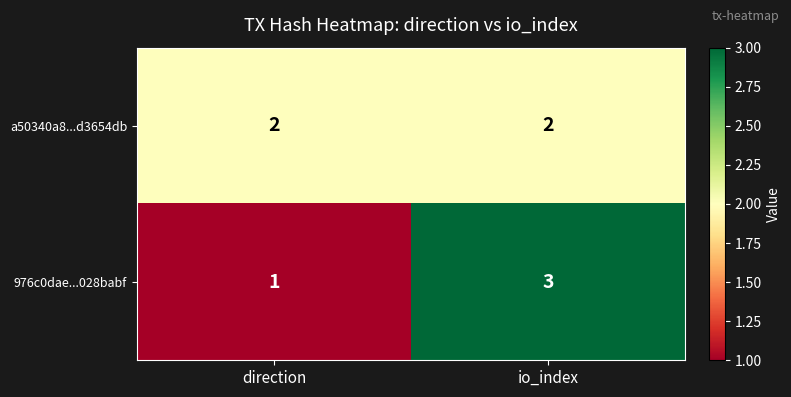

Where is 976c0dae...028babf nearest to the value 2?

direction